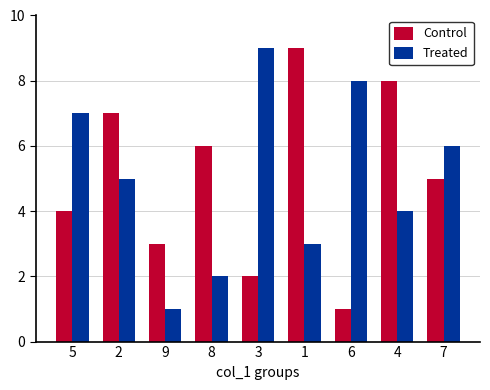

What is the label of the 5th bar from the left?

3